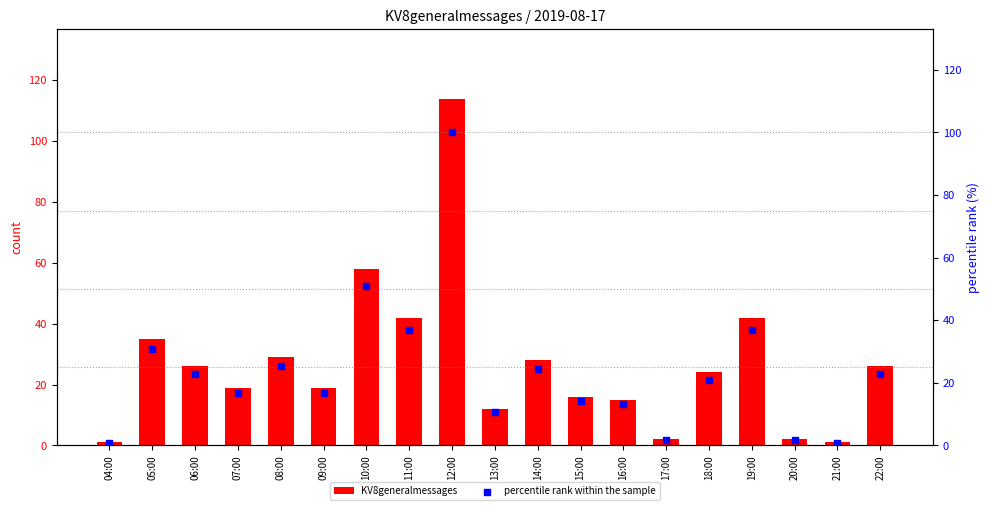

Which series has the largest total across all categories?

KV8generalmessages